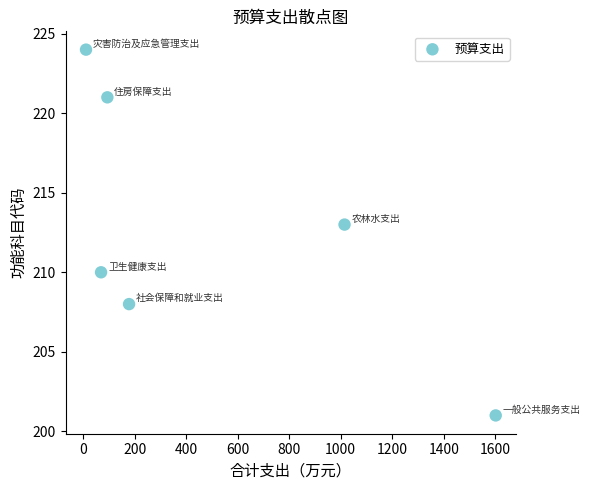

What Y value in the scatter plot is closest to 212?

213